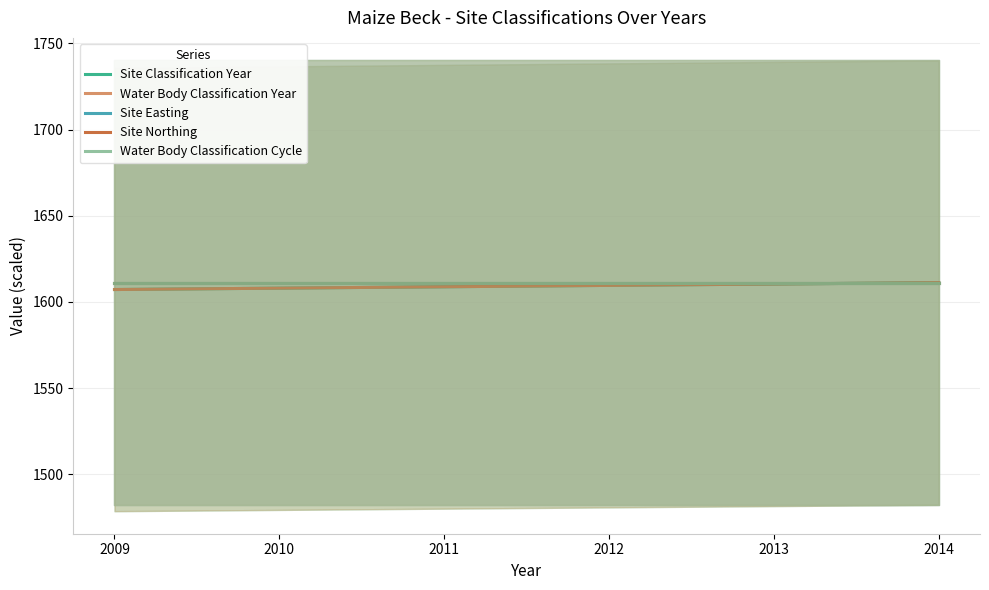

Reading left to right, extract all data points from this chart.

Site Classification Year: 2009=1607.2	2010=1608.0	2011=1608.8	2012=1609.6	2013=1610.4	2014=1611.2
Water Body Classification Year: 2009=1607.2	2010=1608.0	2011=1608.8	2012=1609.6	2013=1610.4	2014=1611.2
Site Easting: 2009=1611.2	2010=1611.2	2011=1611.2	2012=1611.2	2013=1611.2	2014=1611.2
Site Northing: 2009=1611.2	2010=1611.2	2011=1611.2	2012=1611.2	2013=1611.2	2014=1611.2
Water Body Classification Cycle: 2009=1611.2	2010=1611.2	2011=1611.2	2012=1611.2	2013=1611.2	2014=1611.2